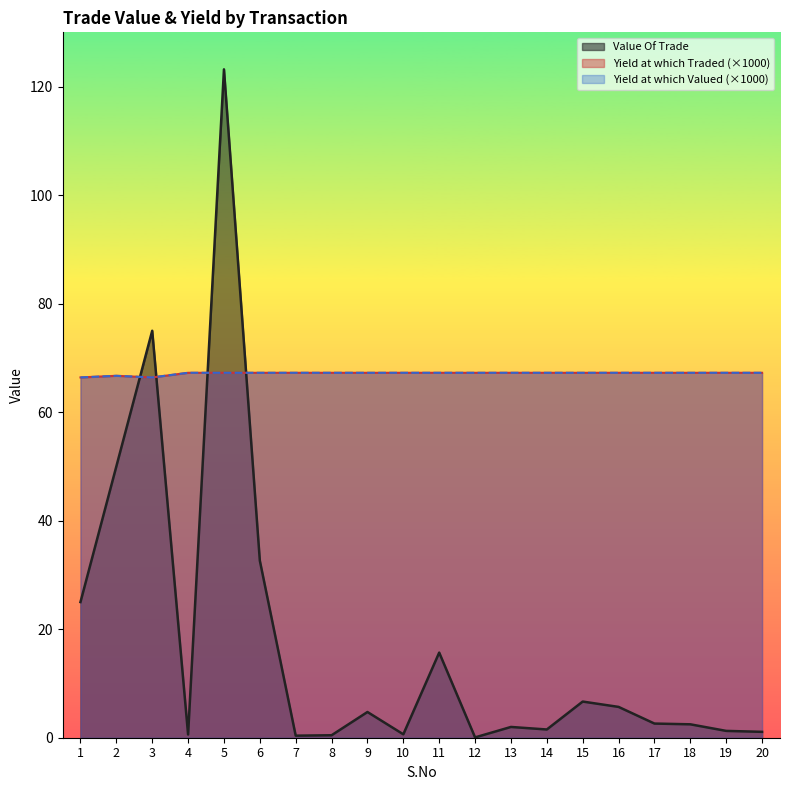

How many times do Value Of Trade and Yield at which Valued cross each other?

4